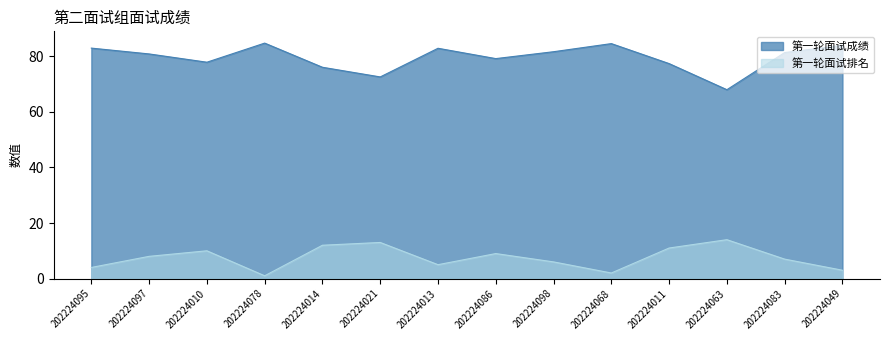

How many interior local peaks does the 第一轮面试成绩 series have?

3